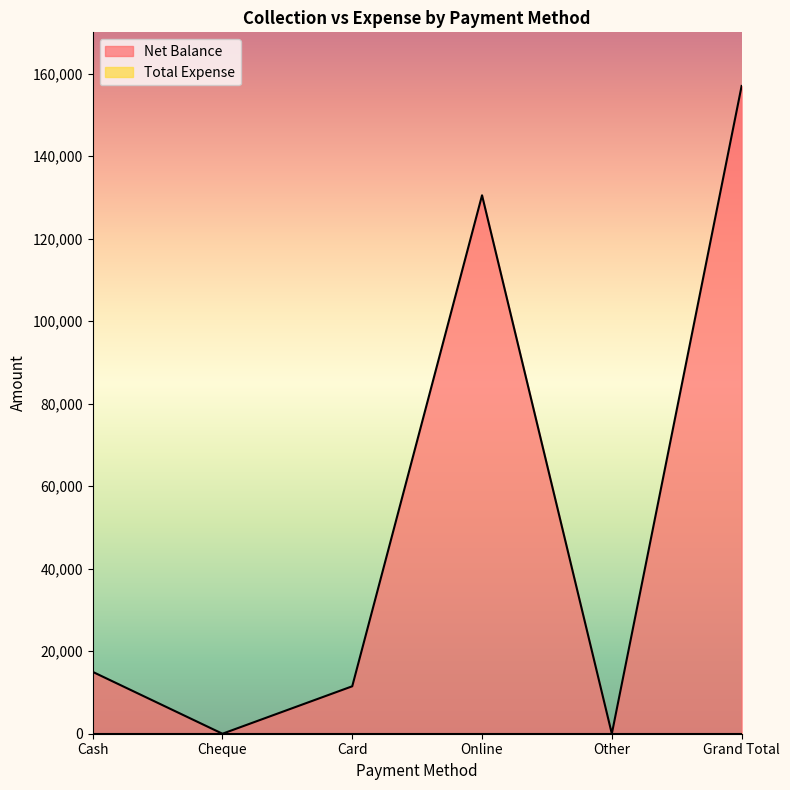

What is the difference between the values at Grand Total and Cheque?

157000